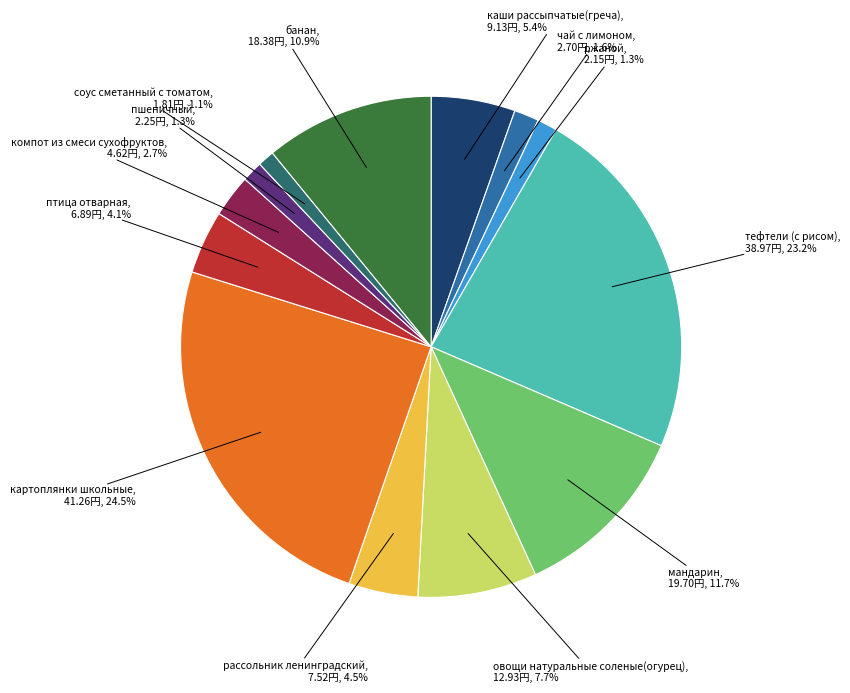

Does any single category account for the majority?

No